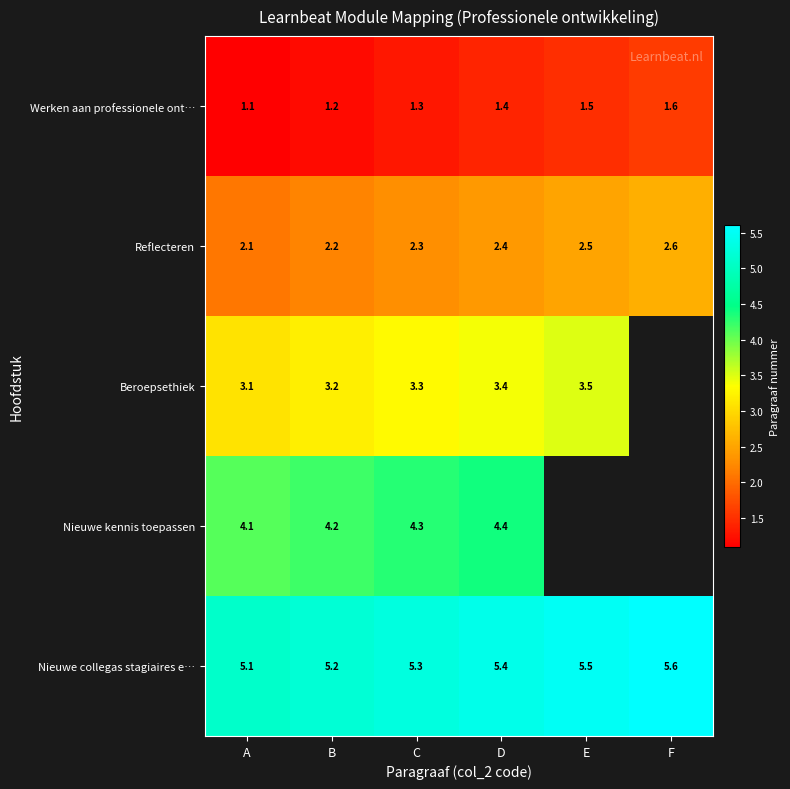

Count the number of categories in the chart.

6